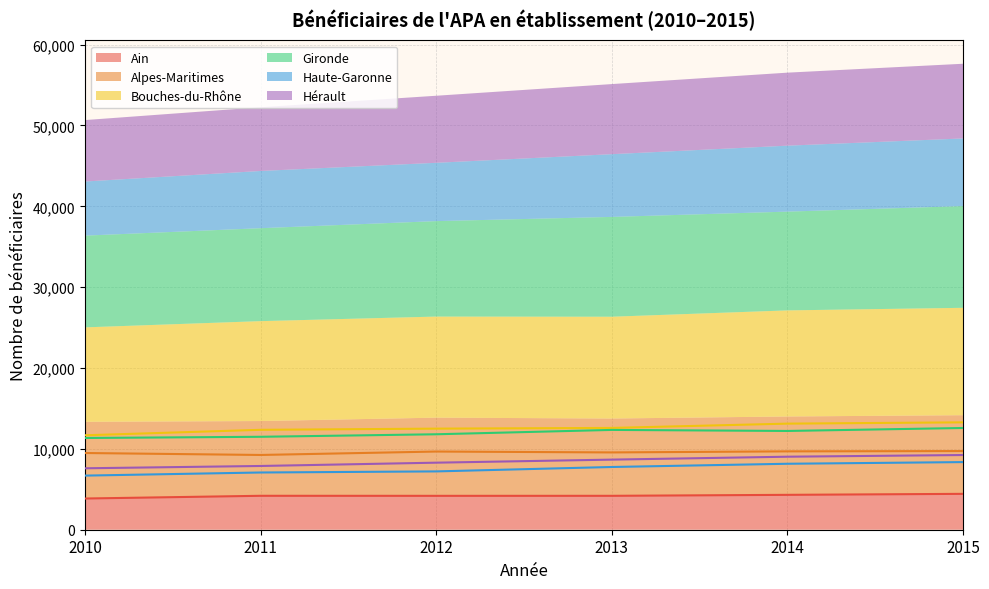

What is the value of the Ain point at the 2nd from the left?

4196